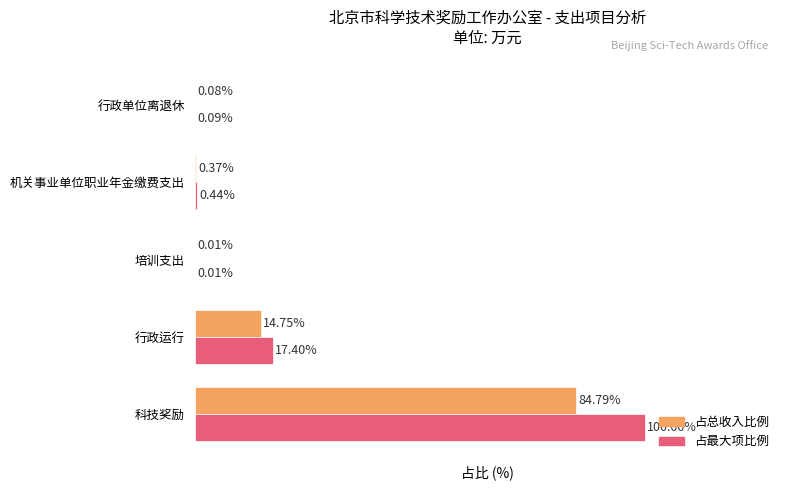

Which category has the highest value across all series?

科技奖励